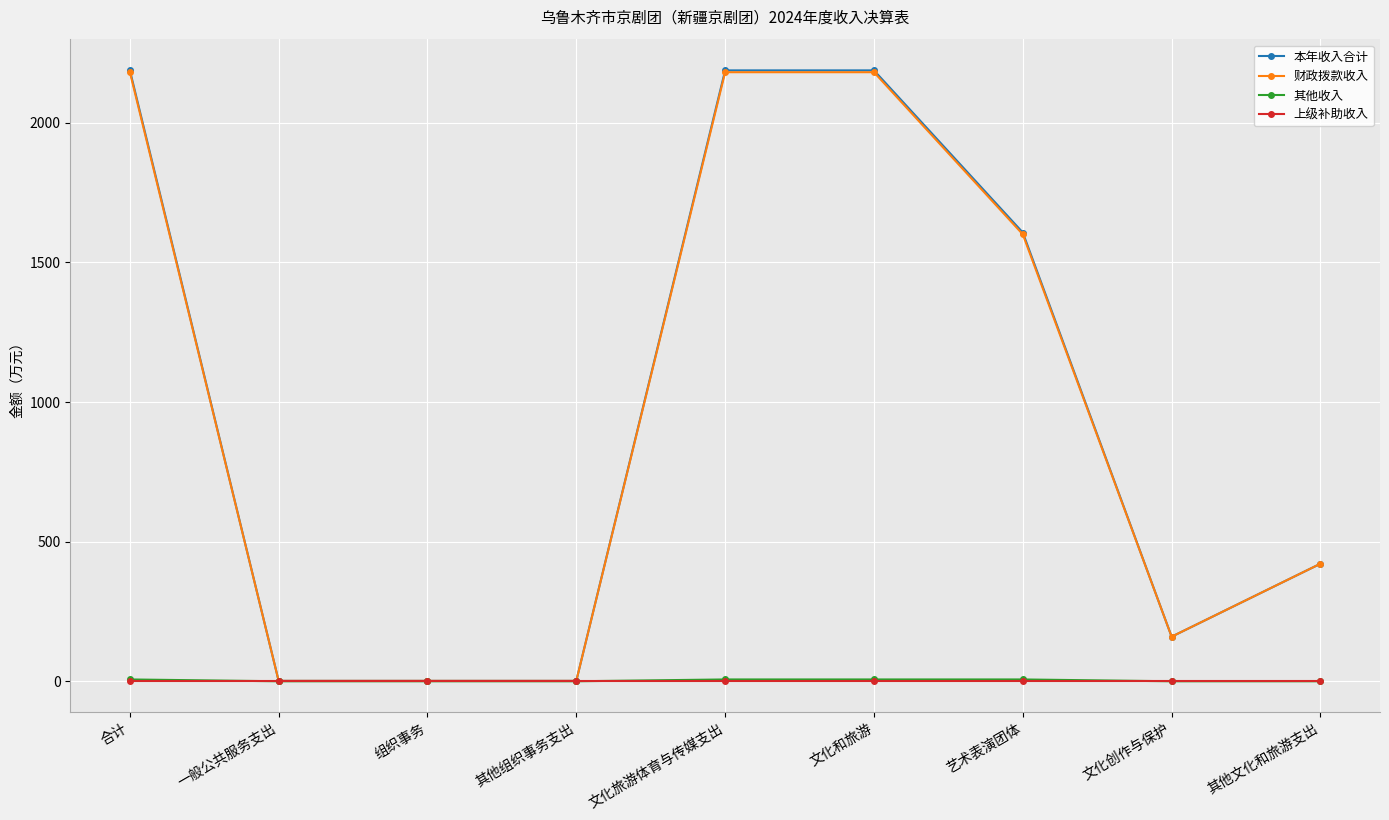

What is the label of the 6th point from the right?

其他组织事务支出